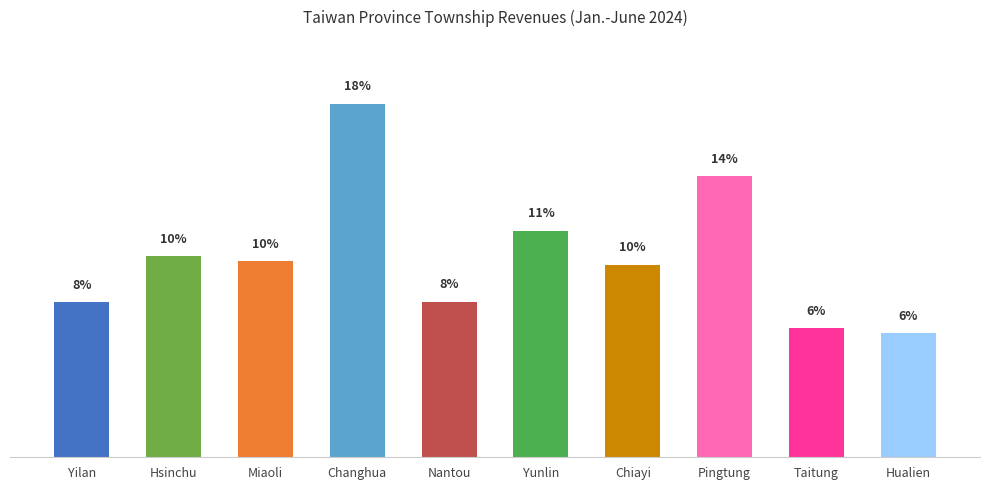

How many bars are there in total?

10